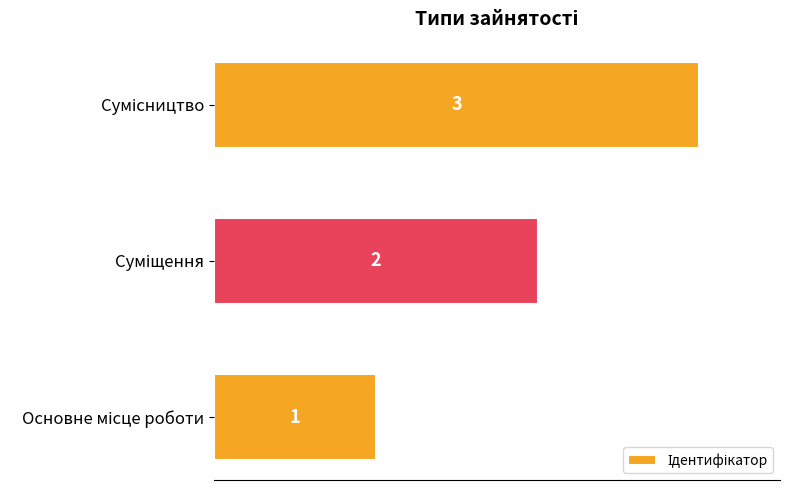

What is the smallest value displayed?

1